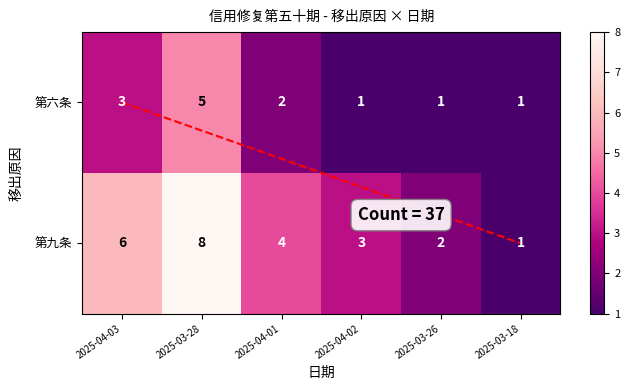

How many distinct data groups are displayed?

2